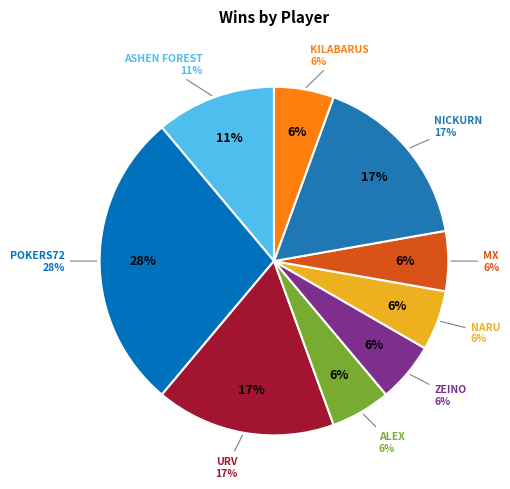

What is the largest slice in the pie chart?

POKERS72